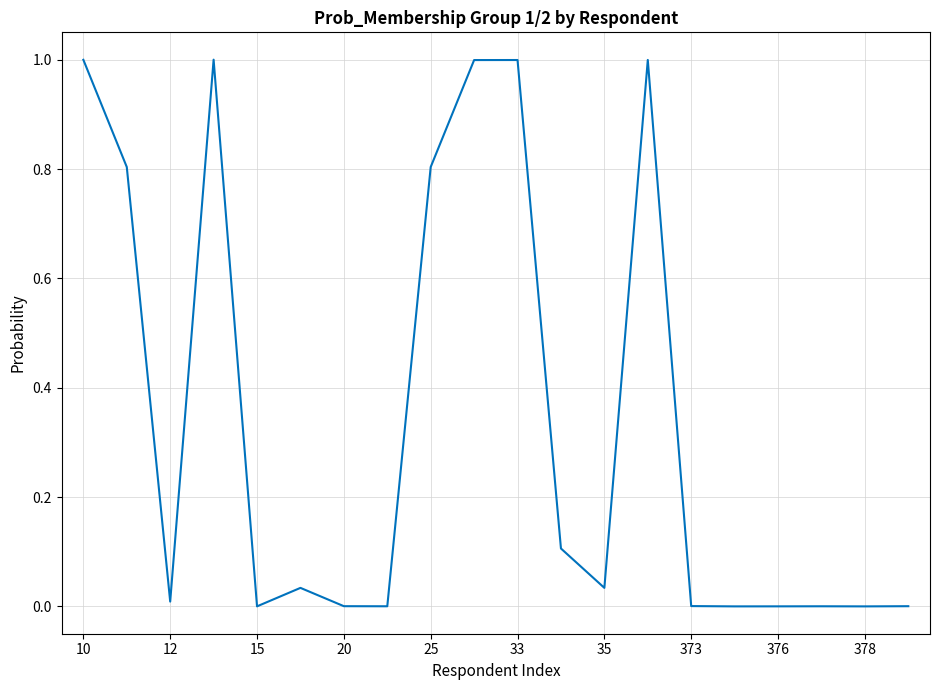

What is the greatest value displayed?

1.0